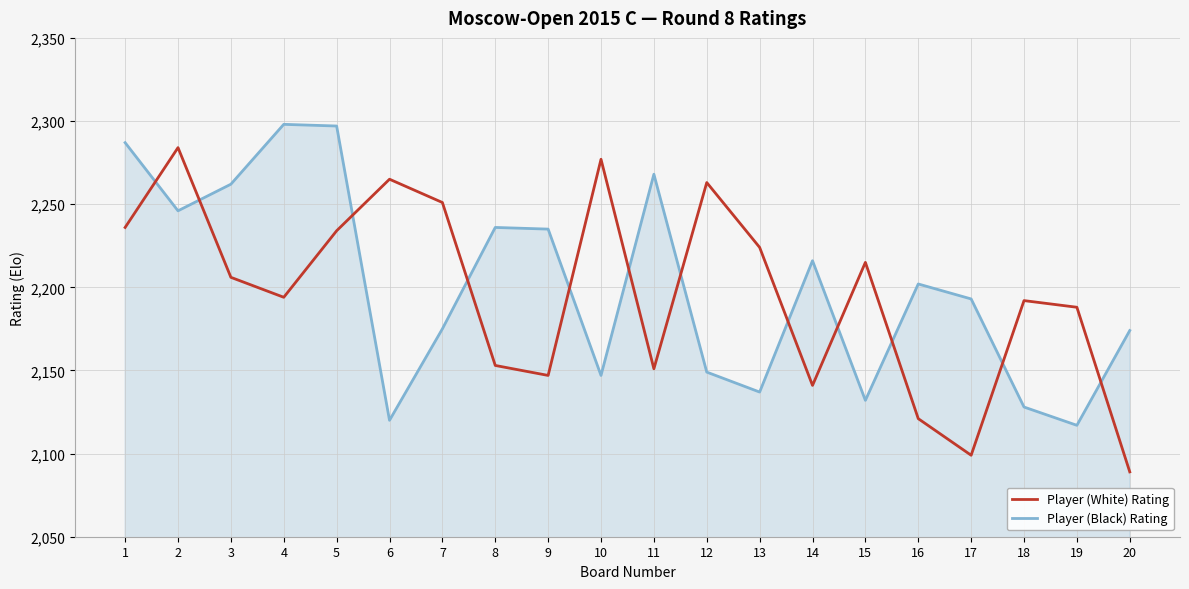

How many interior local valleys does the Player (Black) Rating series have?

6